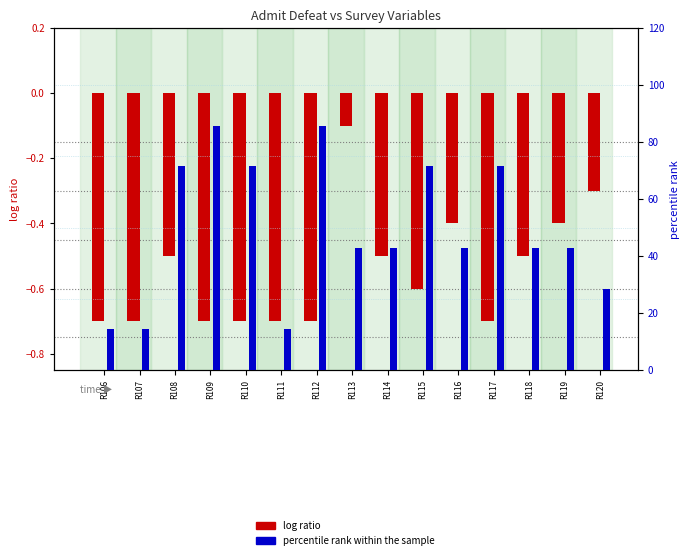

Rank the categories by log ratio value from highest to lowest.

R113, R120, R116, R119, R108, R114, R118, R115, R106, R107, R109, R110, R111, R112, R117